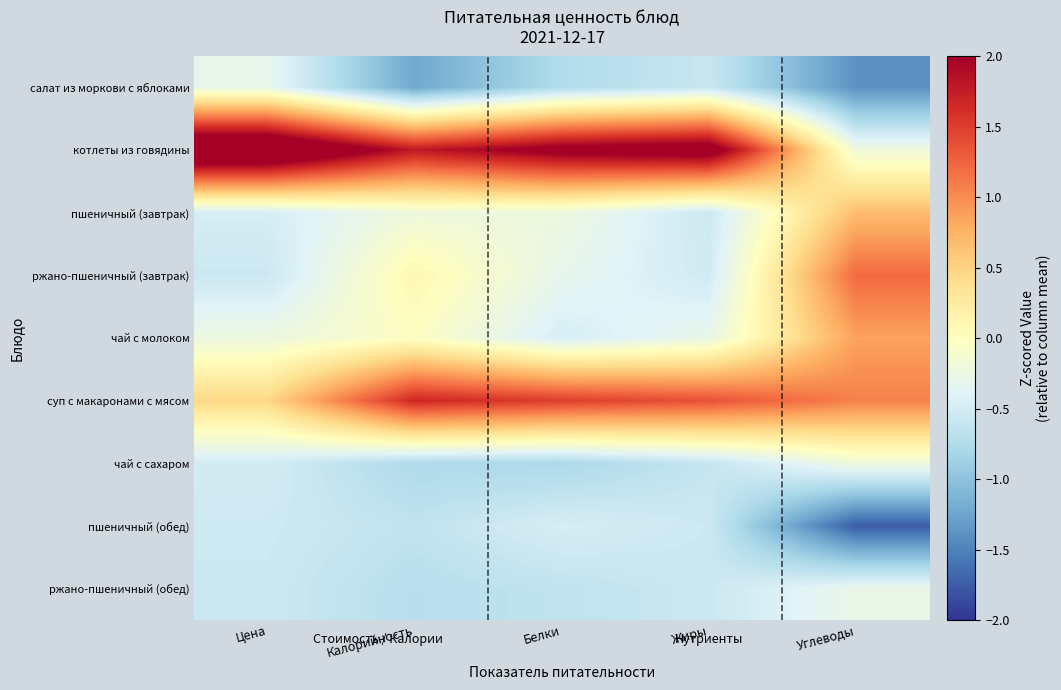

What is the difference between the highest and lowest values at Цена?

3.3